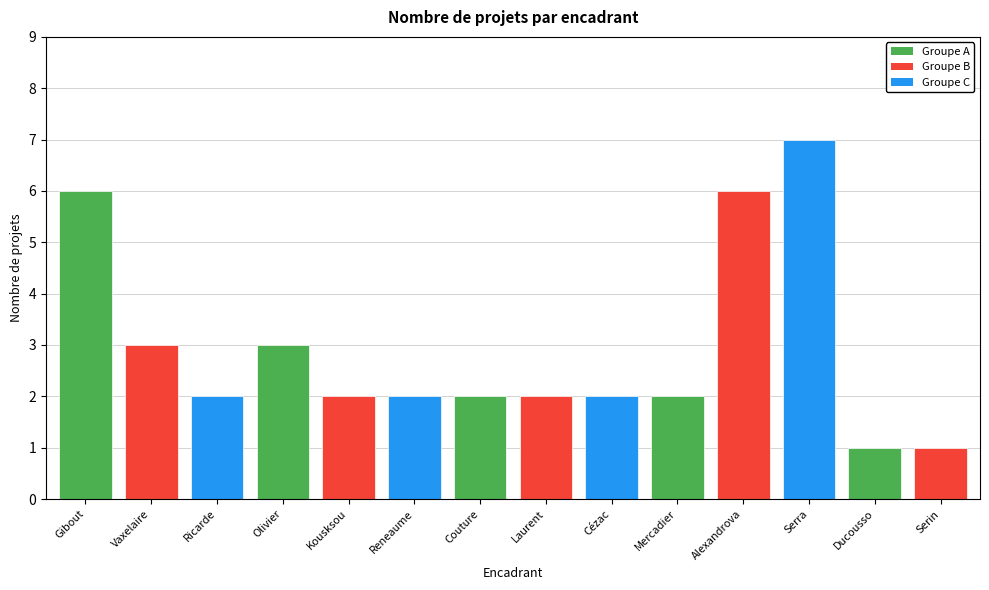

What is the greatest value displayed?

7